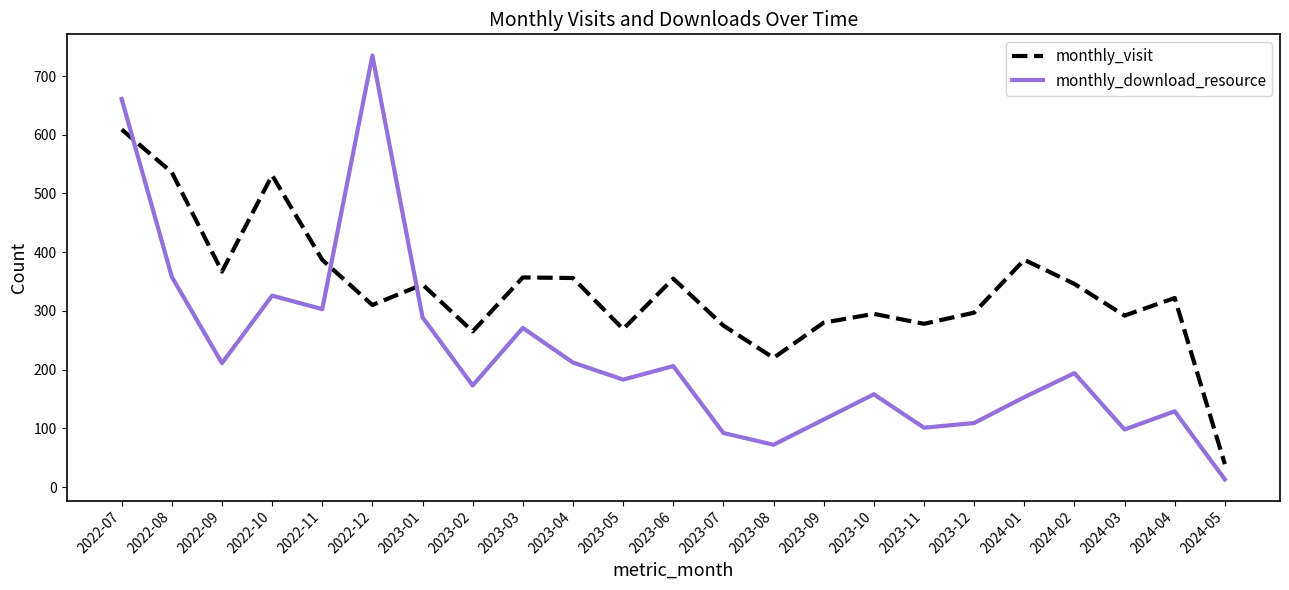

Between 2022-07 and 2023-05, which series saw the biggest shift?

monthly_download_resource